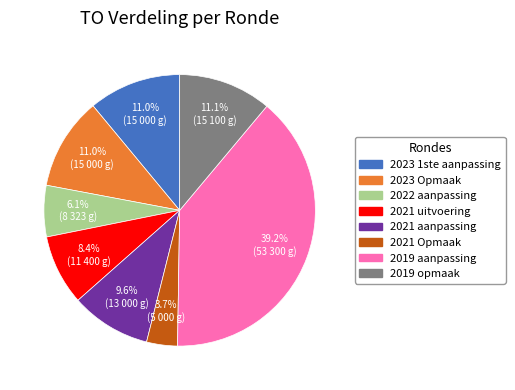

Which has a higher value, 2023 Opmaak or 2021 uitvoering?

2023 Opmaak